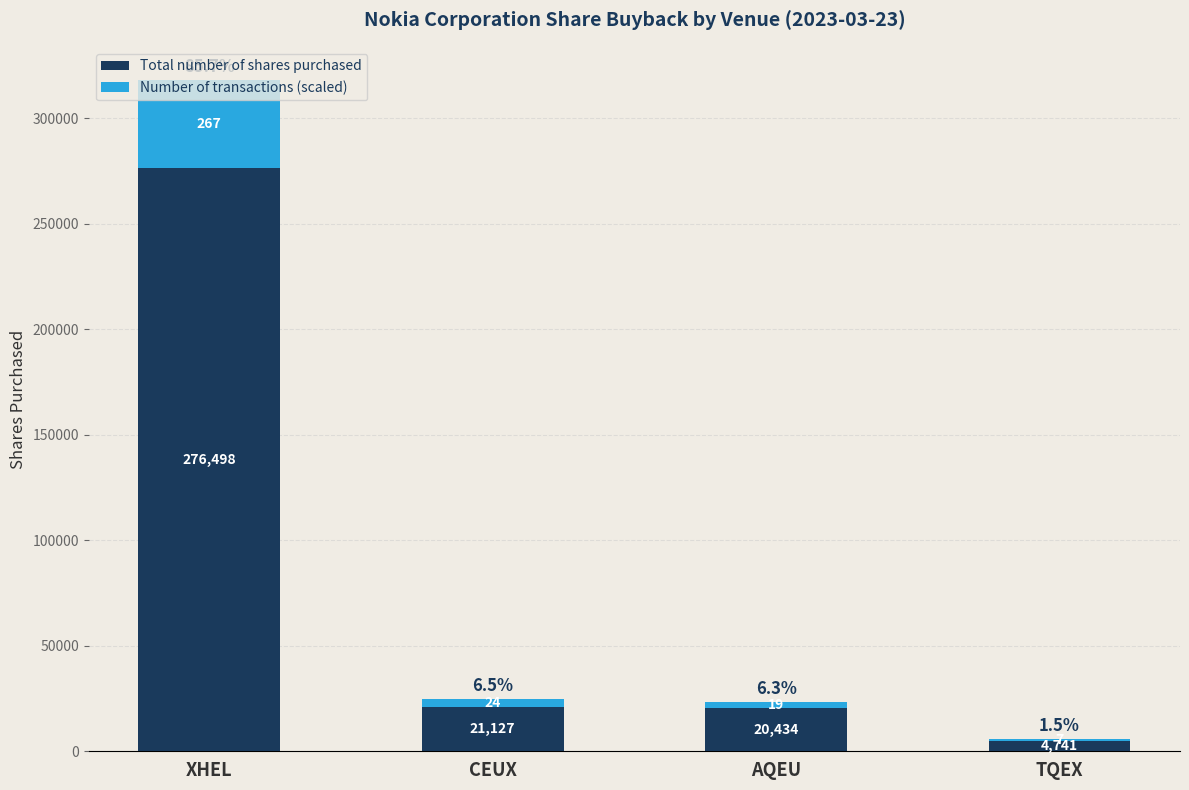

What is the sum of the Total number of shares purchased values at TQEX and XHEL?

281239.0